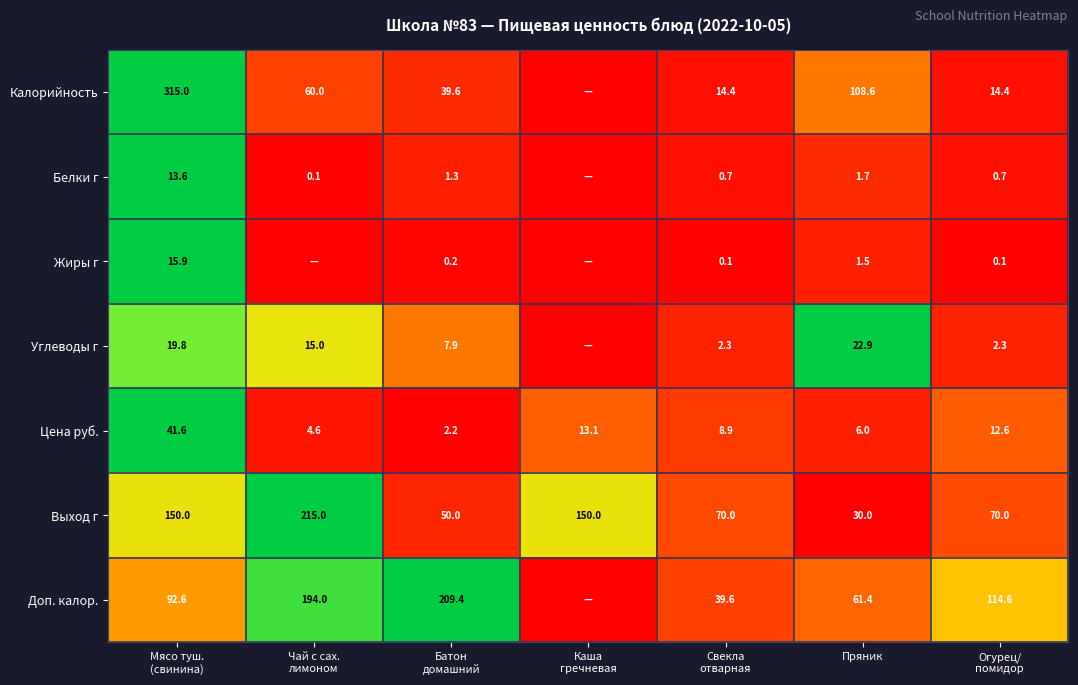

Rank the series at Мясо туш.
(свинина) from lowest to highest value.

Белки г, Жиры г, Углеводы г, Цена руб., Доп. калор., Выход г, Калорийность